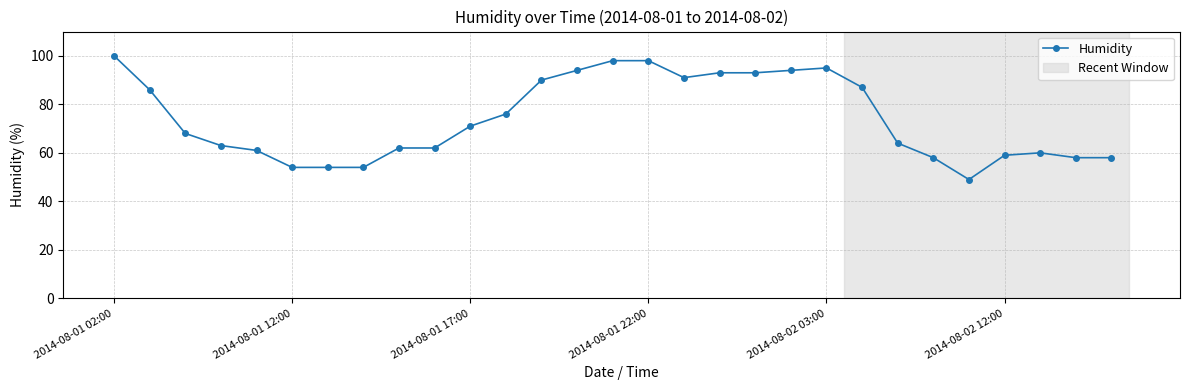

True or false: the data has more than 0 interior local peaks.

True